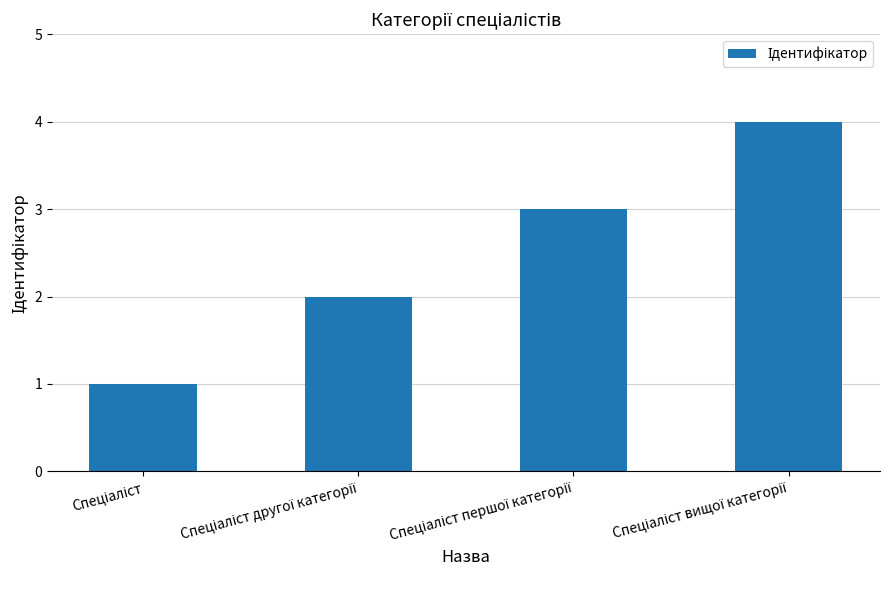

How many data points does each series have?

4